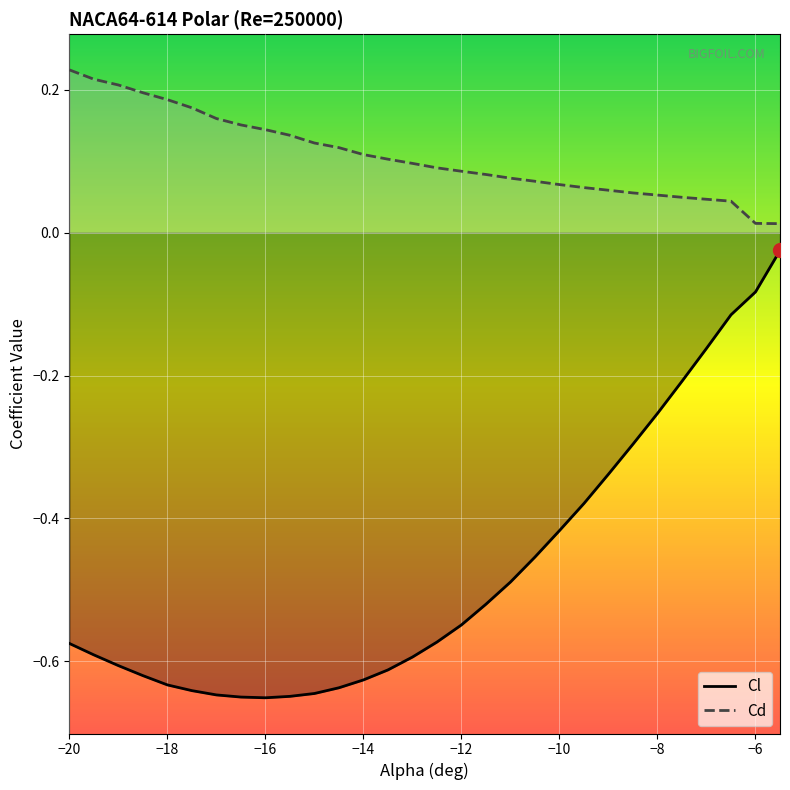

True or false: Cd has a value of 0.3 at −16.

False